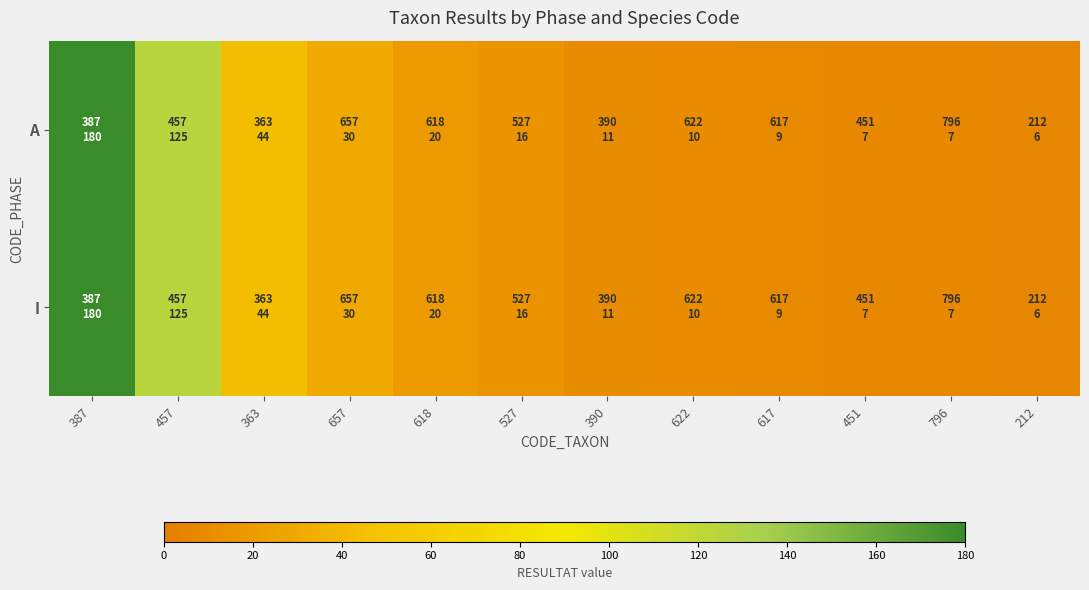

Reading left to right, what are all the values shown in this chart?

A: 387=180	457=125	363=44	657=30	618=20	527=16	390=11	622=10	617=9	451=7	796=7	212=6
I: 387=180	457=125	363=44	657=30	618=20	527=16	390=11	622=10	617=9	451=7	796=7	212=6